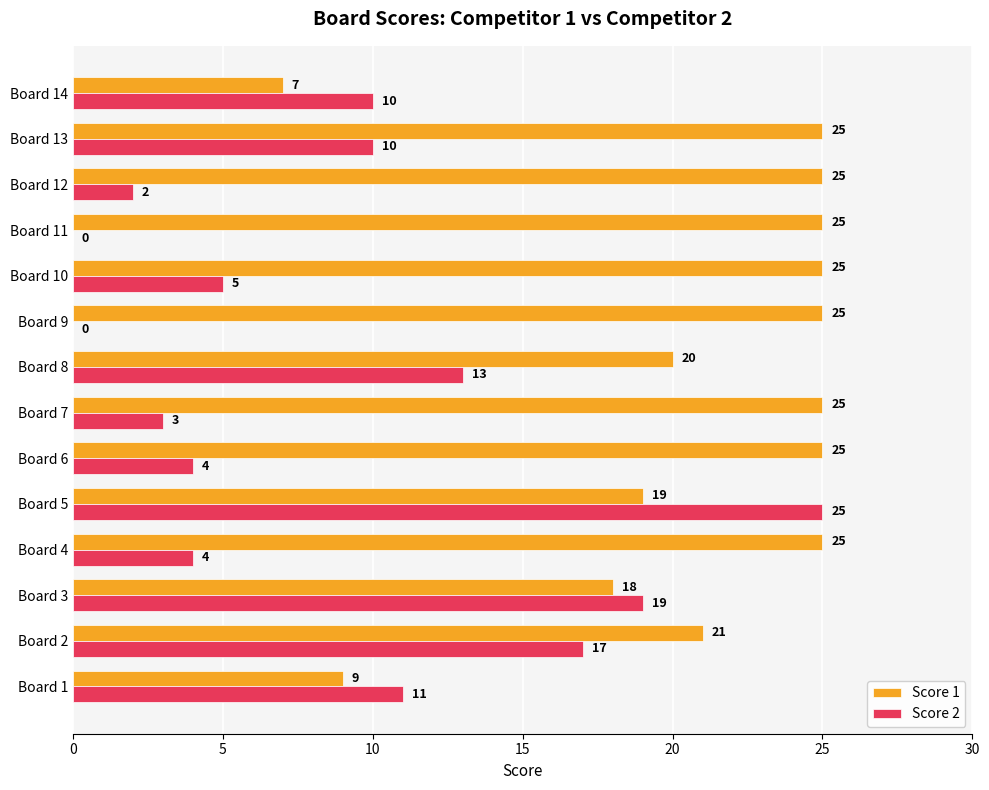

What is the sum of all Score 1 values?

294